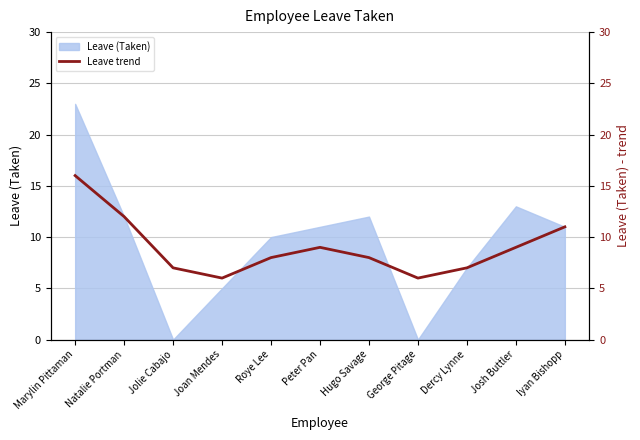

At which category does the chart reach its peak across all series?

Marylin Pittaman